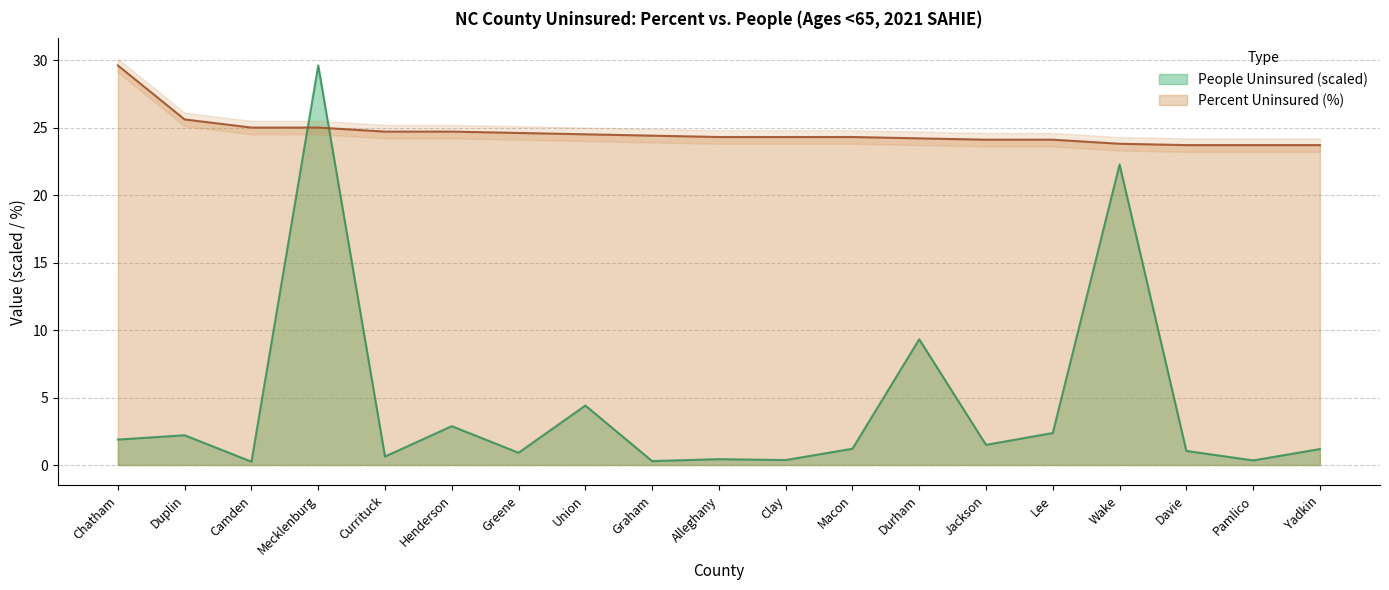

What is the sum of the Percent Uninsured values at Graham and Wake?

48.2